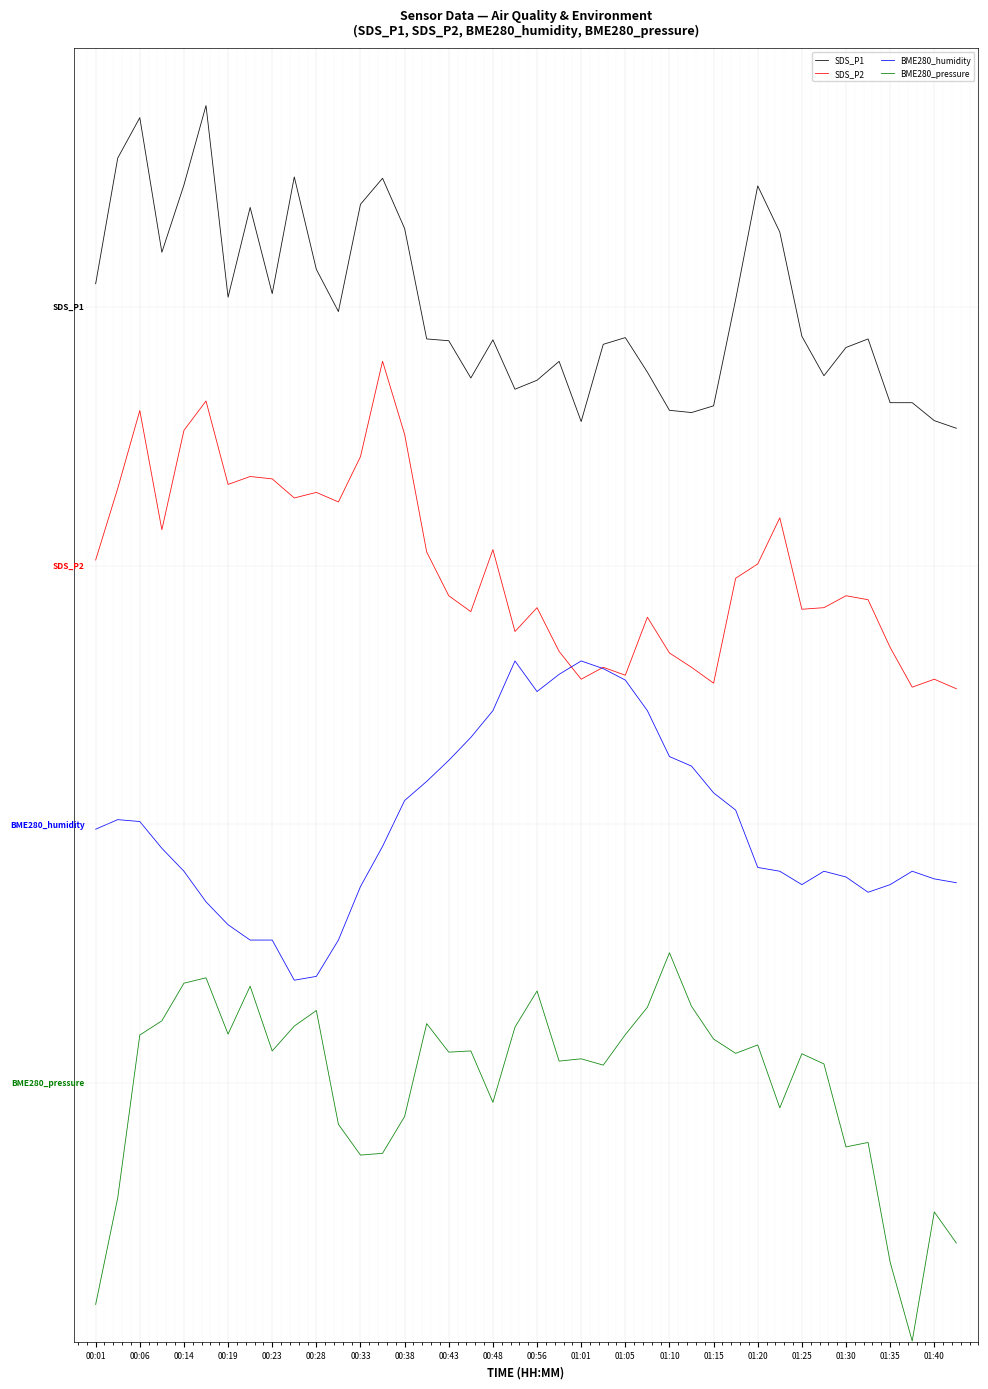

True or false: BME280_humidity has more than 0 interior local peaks.

True